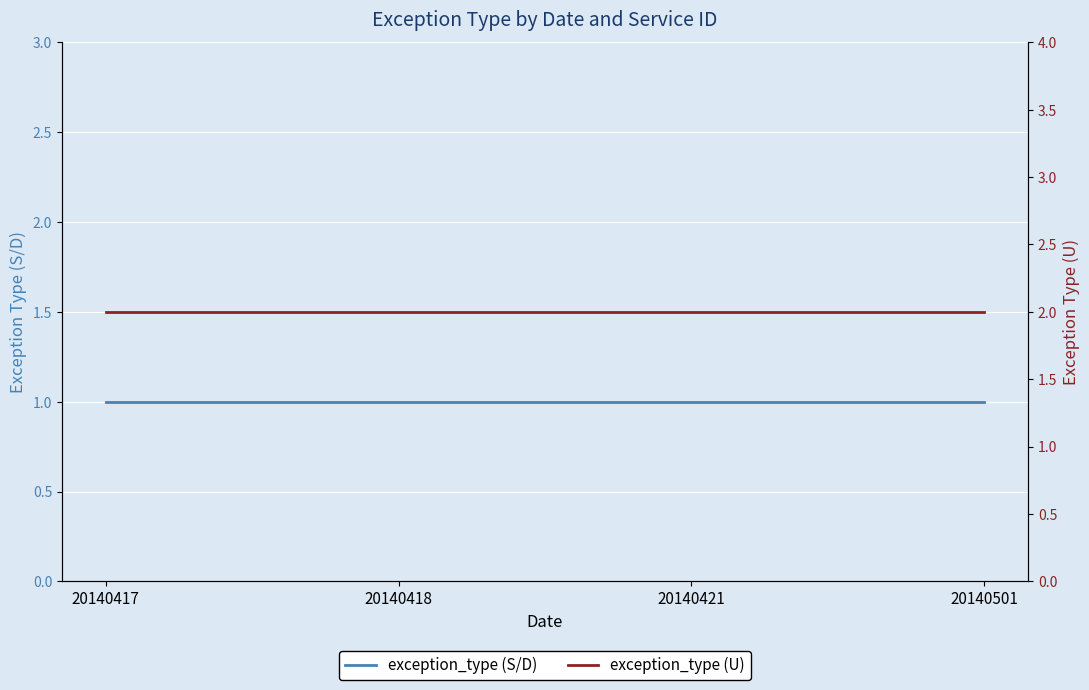

What is the minimum value shown in the chart?

1